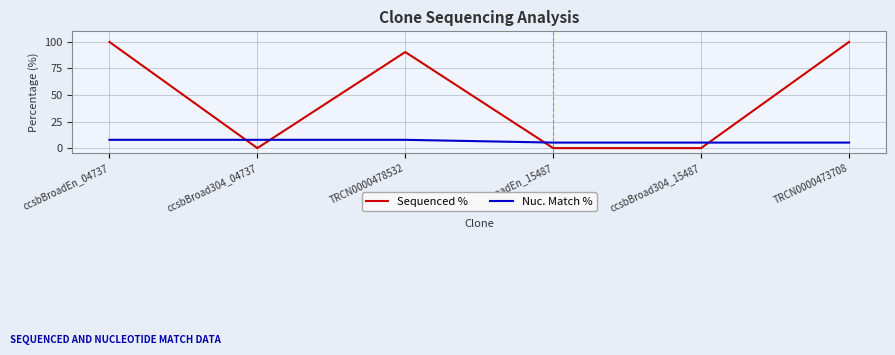

Count the number of categories in the chart.

6